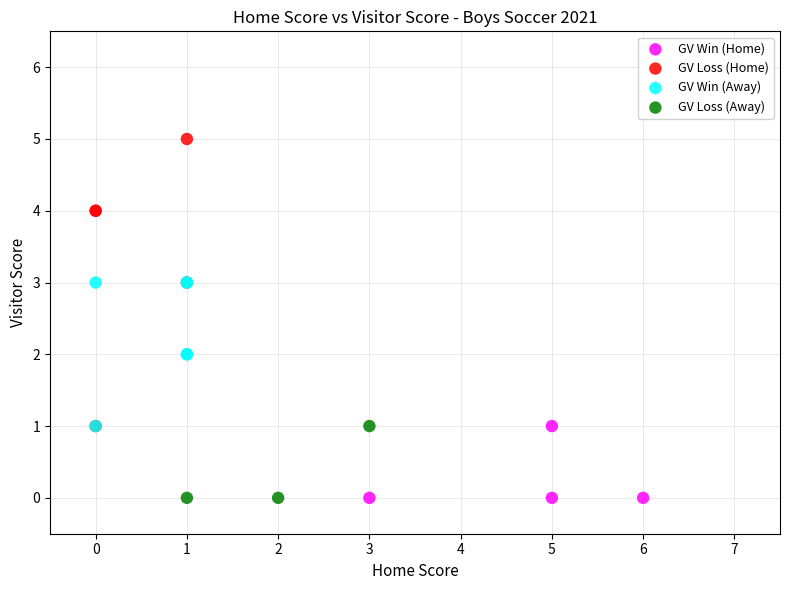

Which series has the widest spread of Y values?

GV Loss (Home)